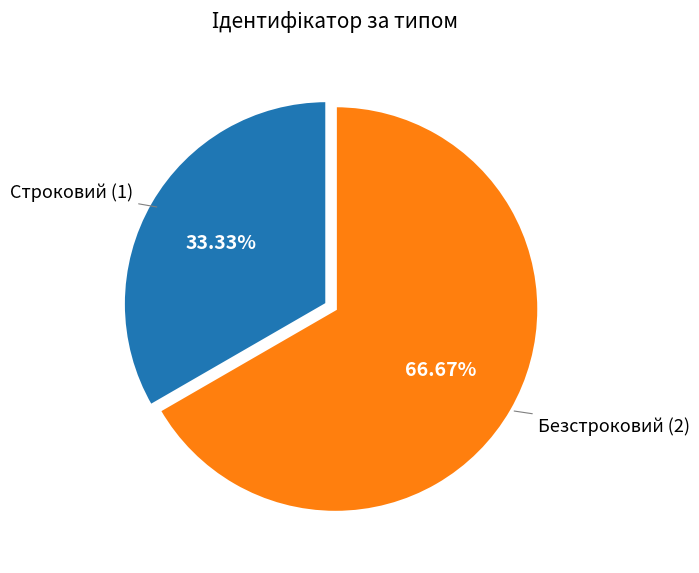

To the nearest percent, what portion does Строковий represent?

33%